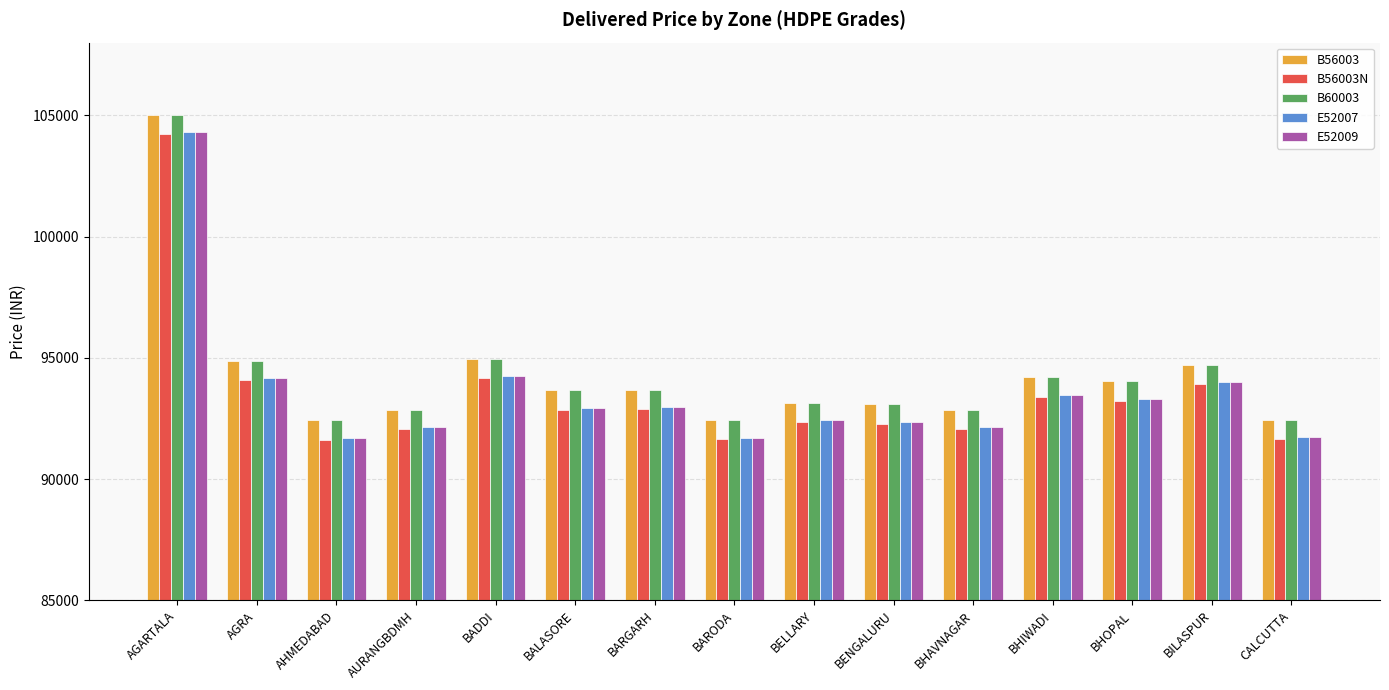

Where does the E52007 series first go above 92934?

AGARTALA